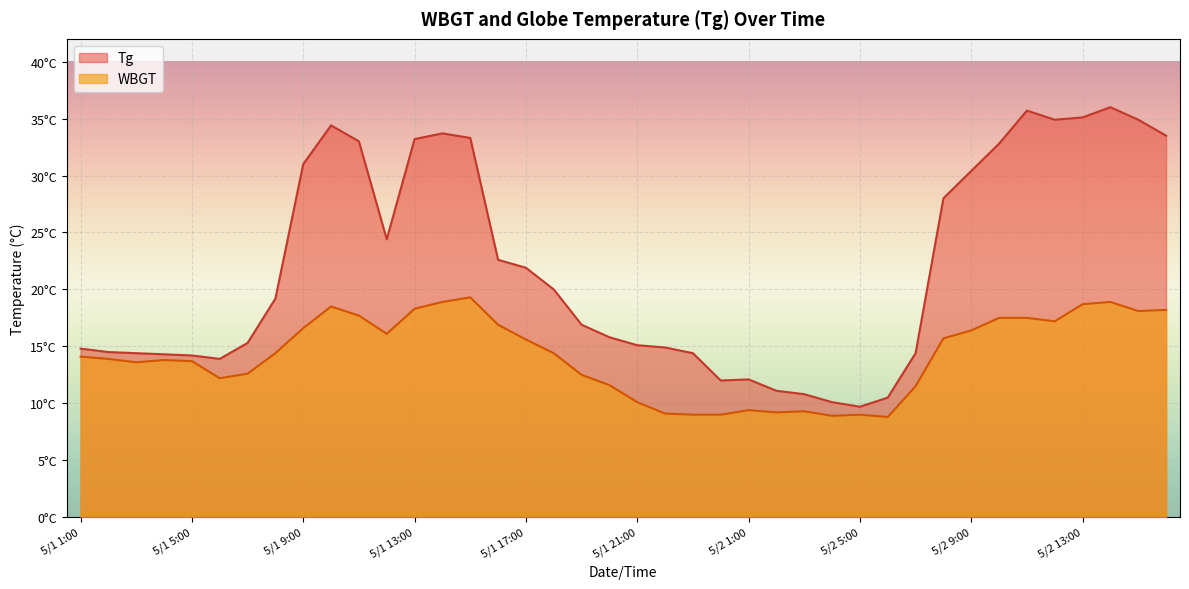

Where does the Tg series first go above 19?

5/1 8:00